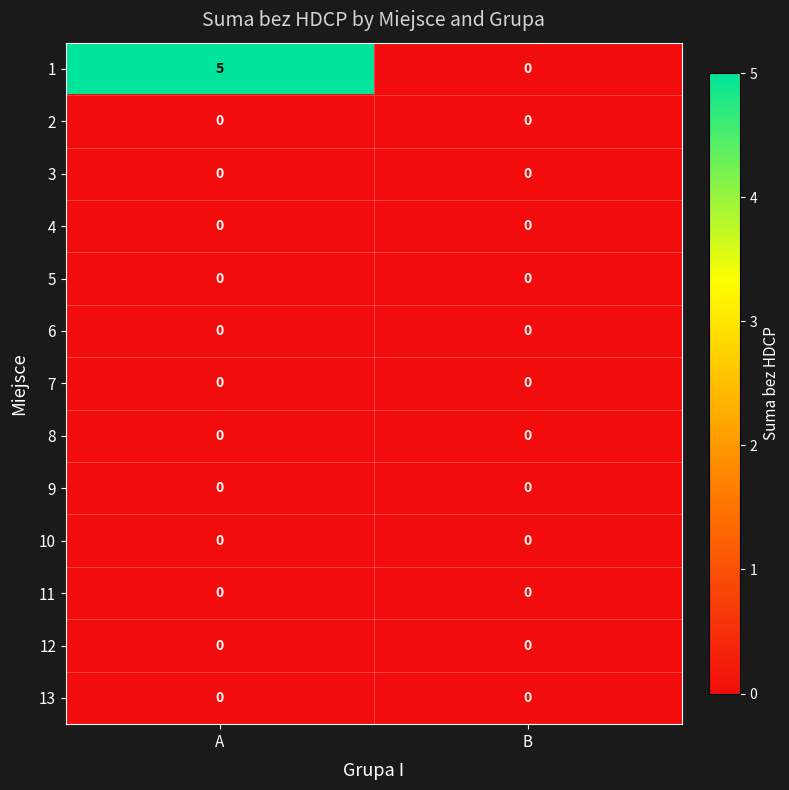

What is the difference between the highest and lowest values at A?

5